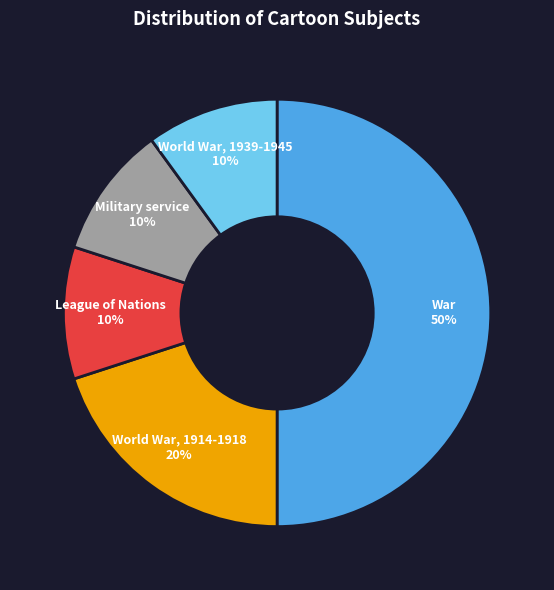

How many segments does this pie chart have?

5